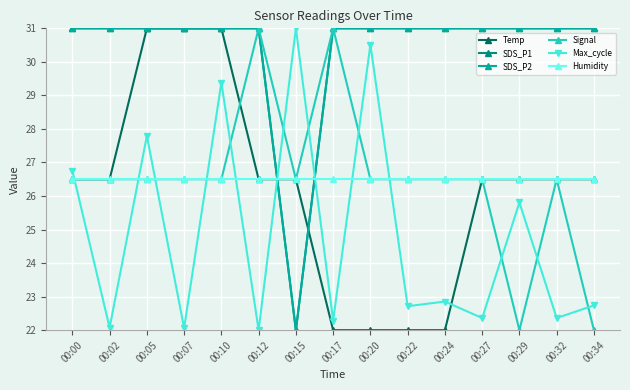

Does the chart have visible grid lines?

Yes